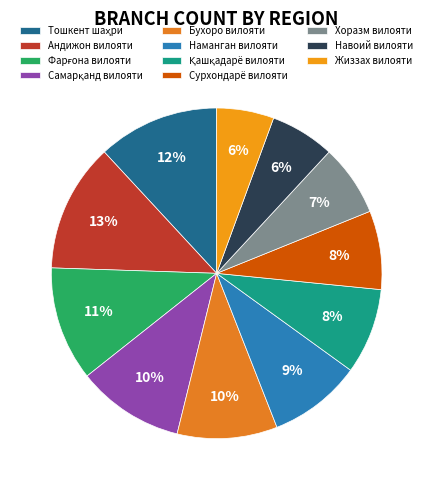

To the nearest percent, what percentage of the pie is Бухоро вилояти?

10%